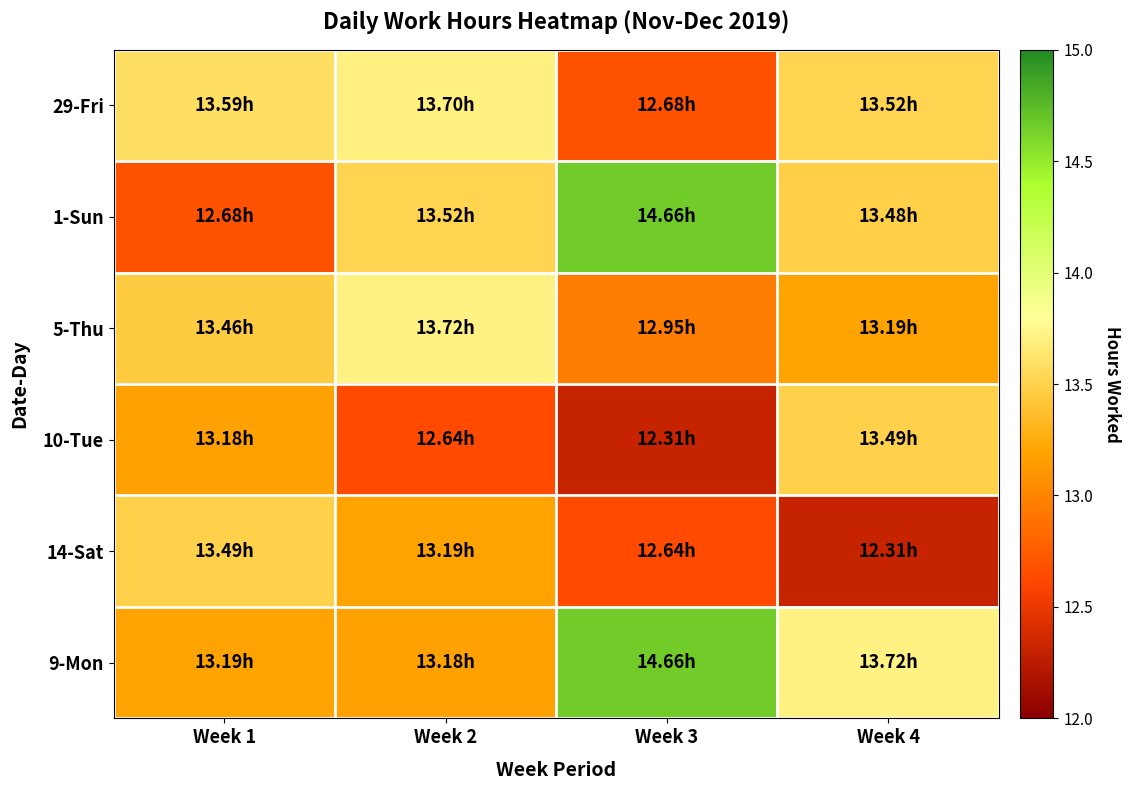

At how many categories does at least one series exceed 13?

4